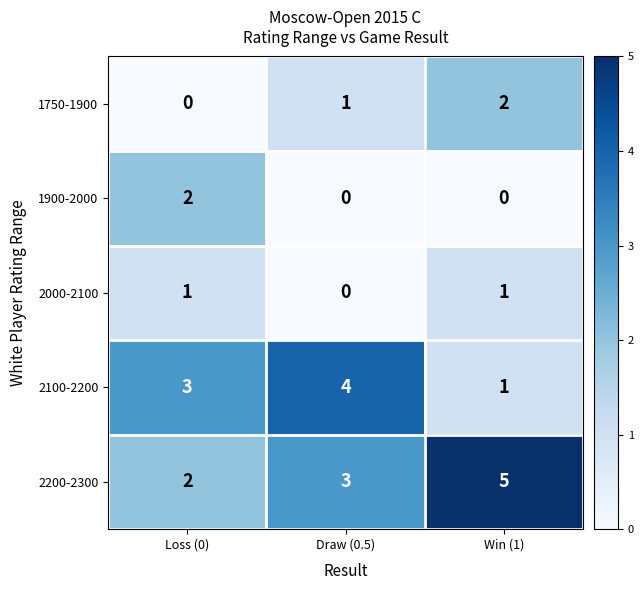

Rank the categories by 1750-1900 value from lowest to highest.

Loss (0), Draw (0.5), Win (1)